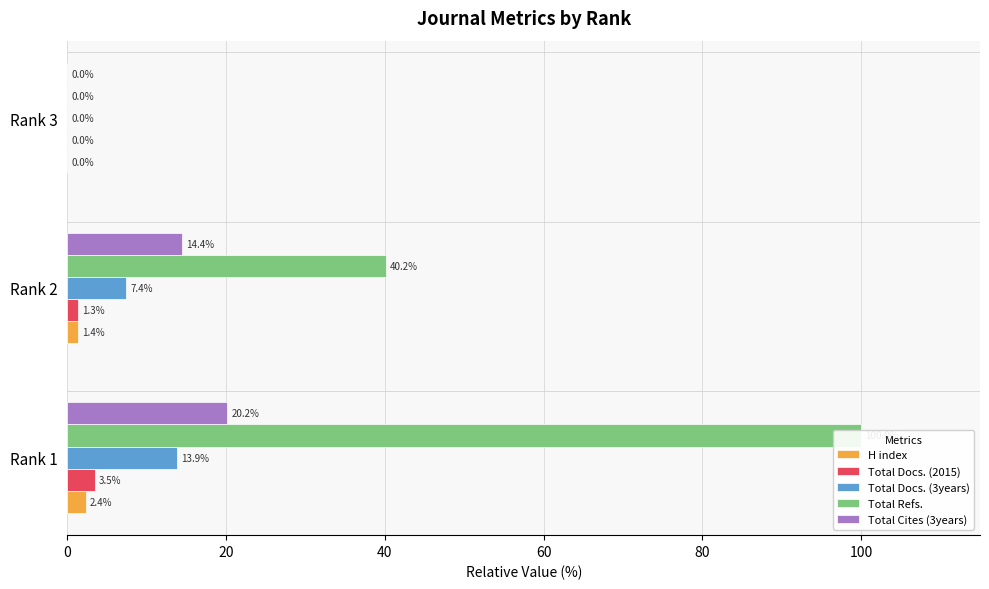

What is the total value across all series at Rank 1?

139.9